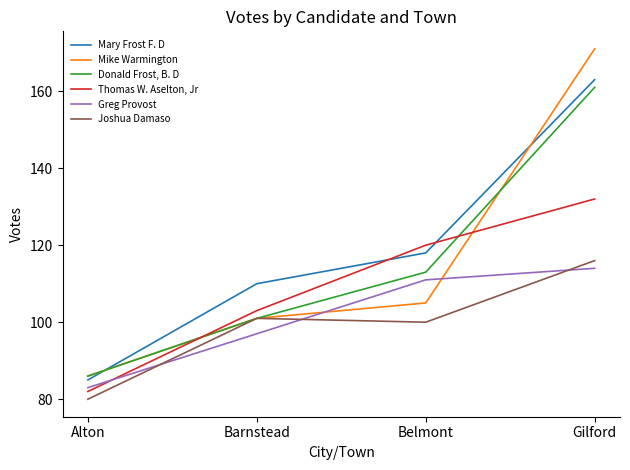

Rank the series by their maximum value, from lowest to highest.

Greg Provost, Joshua Damaso, Thomas W. Aselton, Jr, Donald Frost, B. D, Mary Frost F. D, Mike Warmington